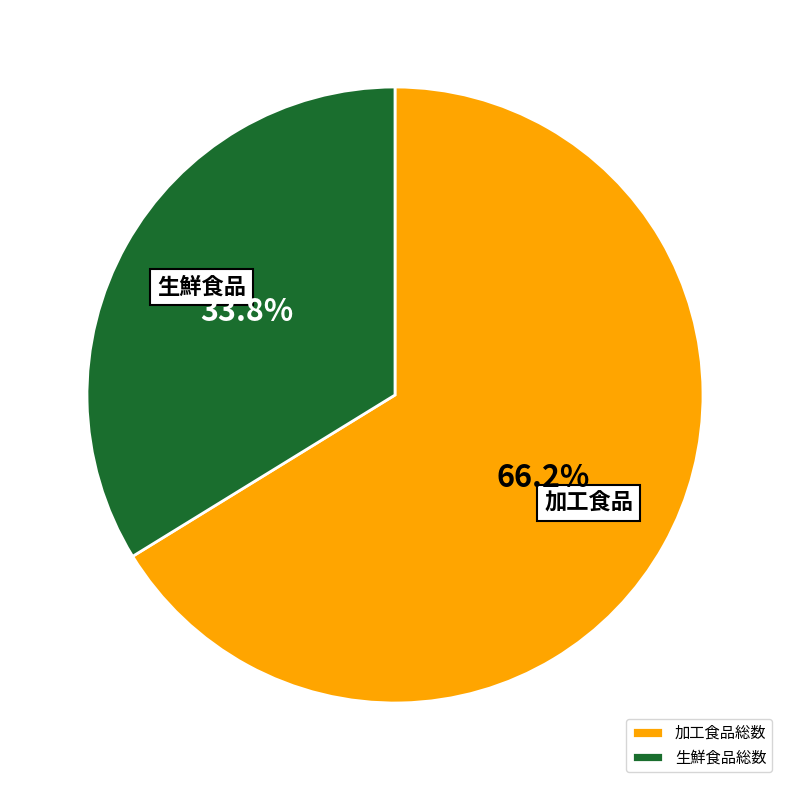

Which category has the biggest portion of the pie?

加工食品総数